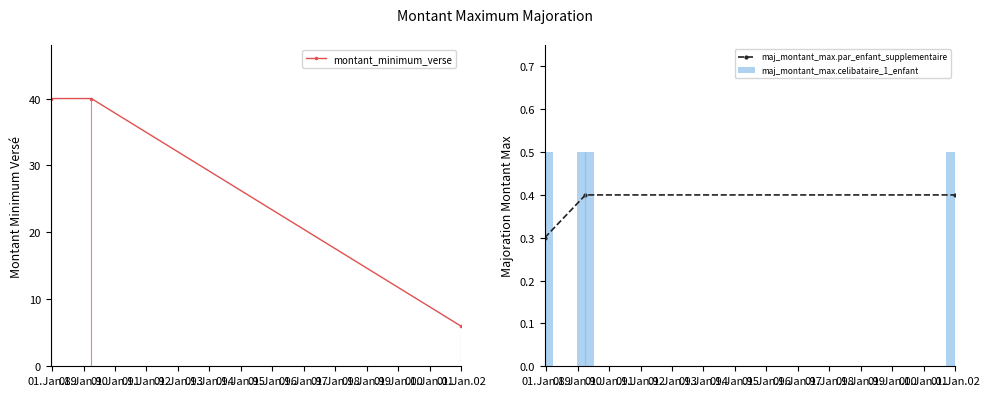

What is the average value of the montant_minimum_verse series?

29